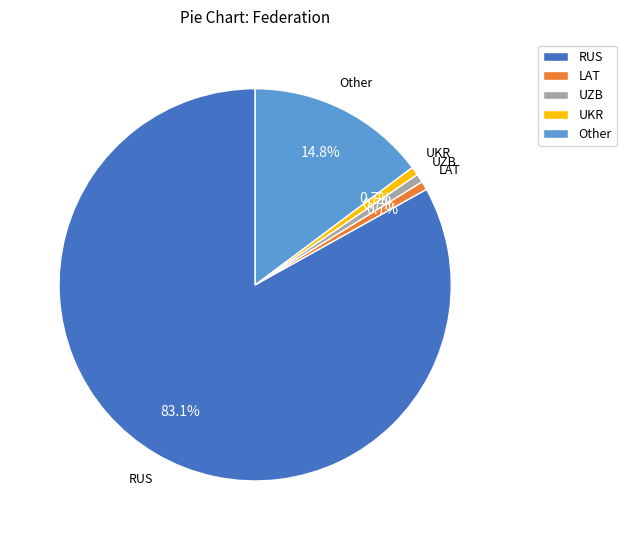

Which has a higher value, RUS or LAT?

RUS